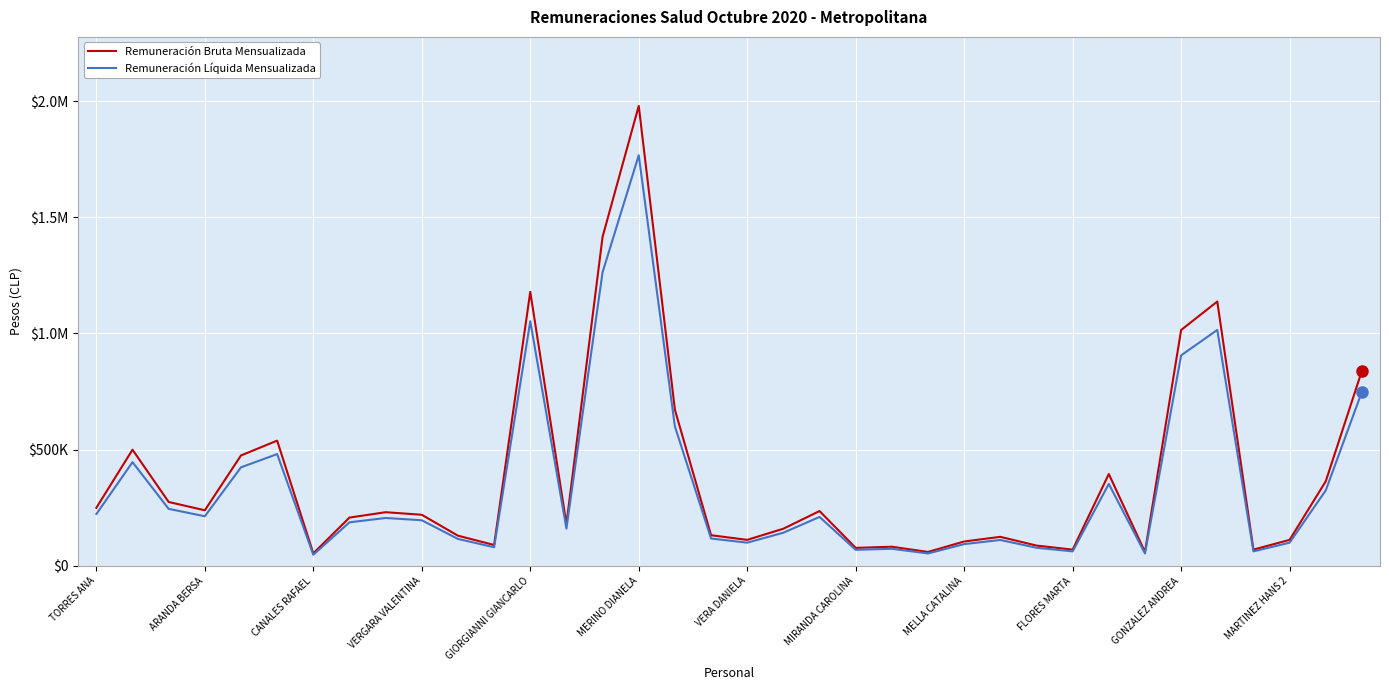

What are all the series names shown in the legend?

Remuneración Bruta Mensualizada, Remuneración Líquida Mensualizada